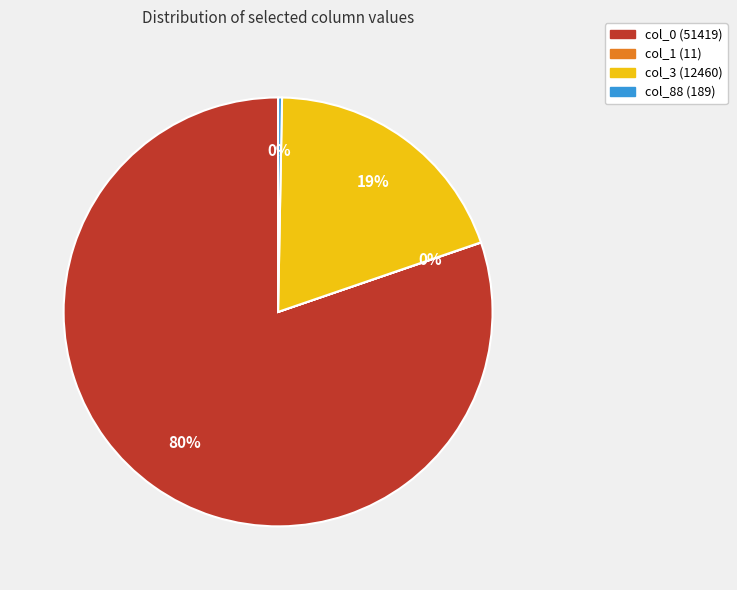

Which slice is the largest?

col_0